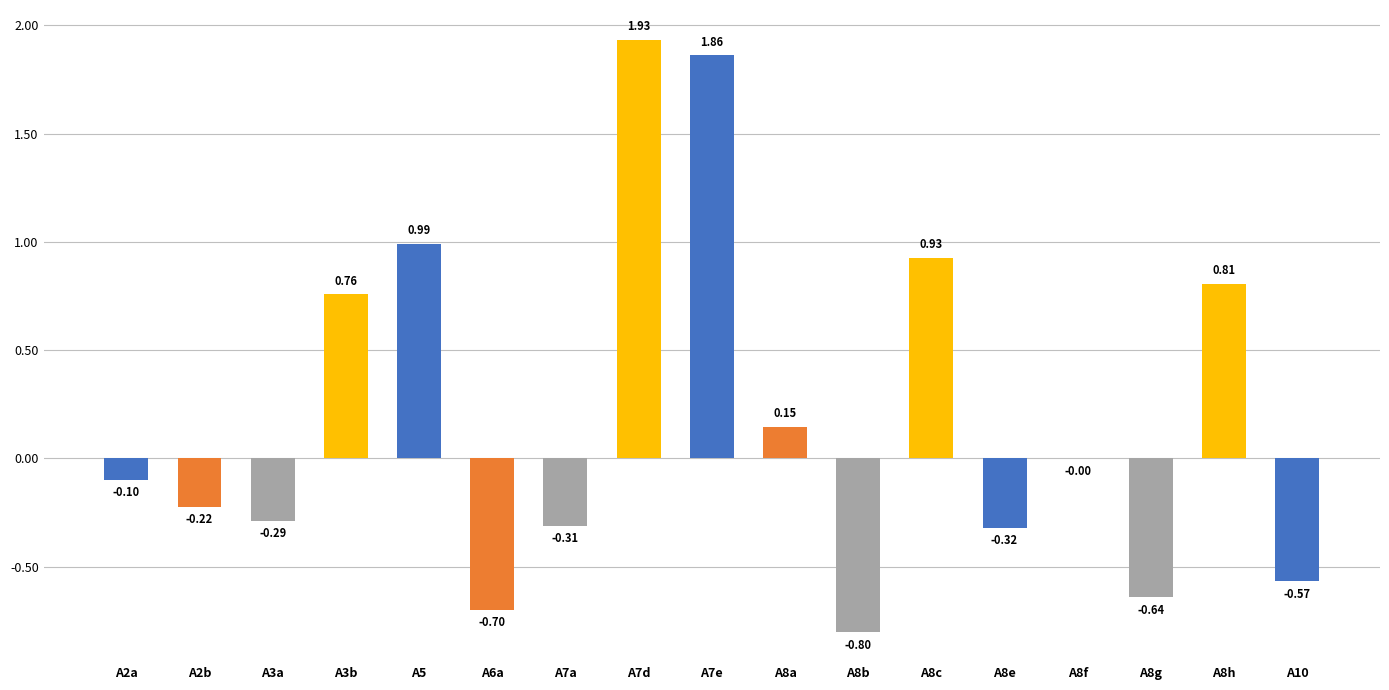

Between A5 and A2b, which is larger?

A5